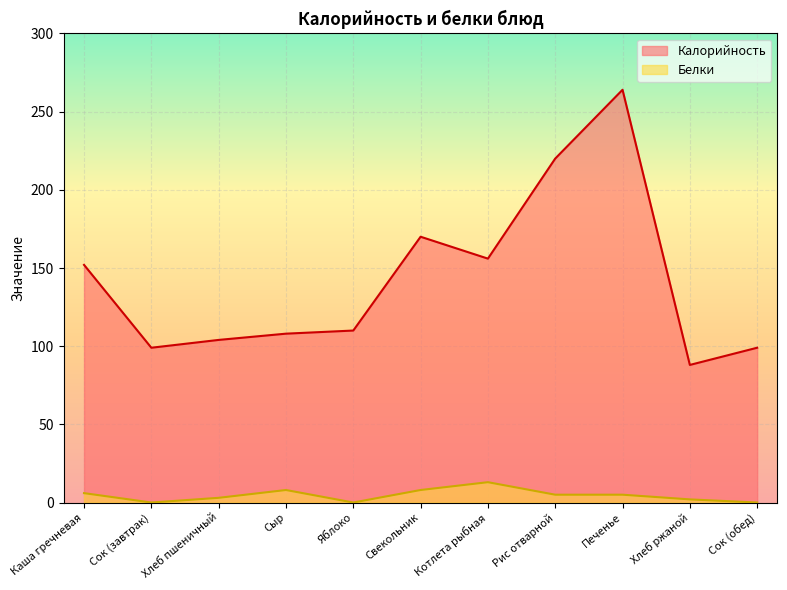

What is the value of the Белки point at the 3rd from the left?

3